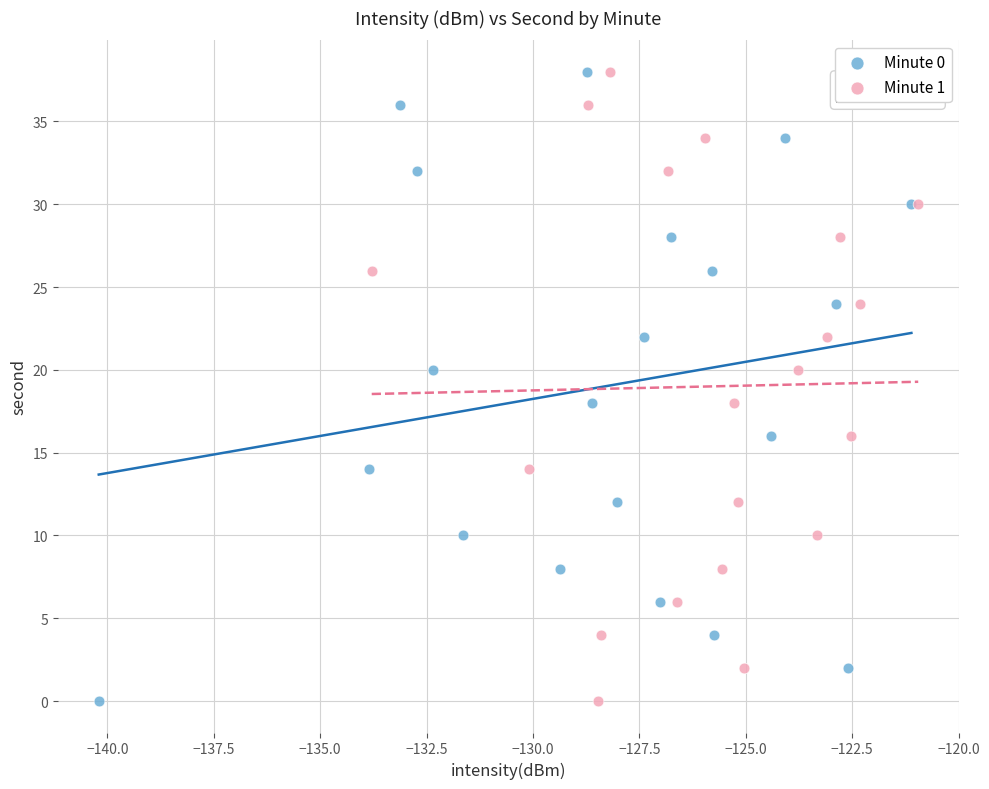

What are all the series names shown in the legend?

Minute 0, Minute 1